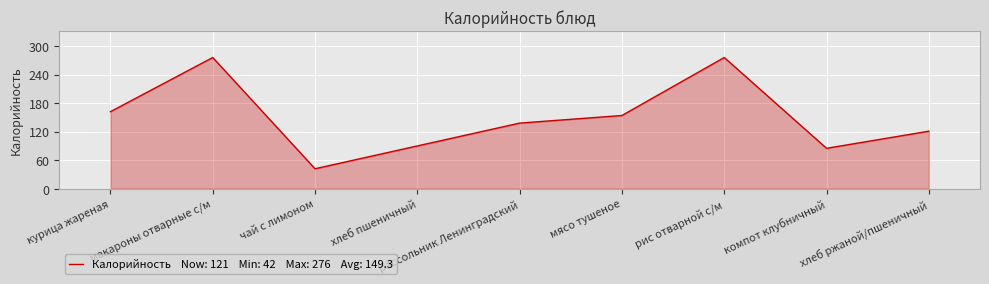

Between макароны отварные с/м and хлеб ржаной/пшеничный, which is larger?

макароны отварные с/м